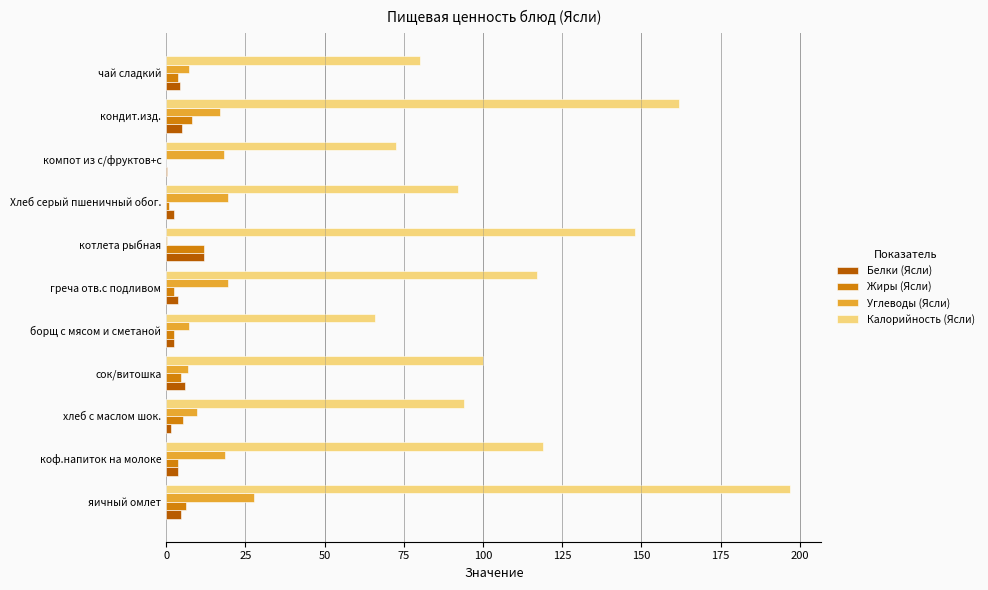

The value of Калорийность (Ясли) at кондит.изд. is 162.0. True or false?

True